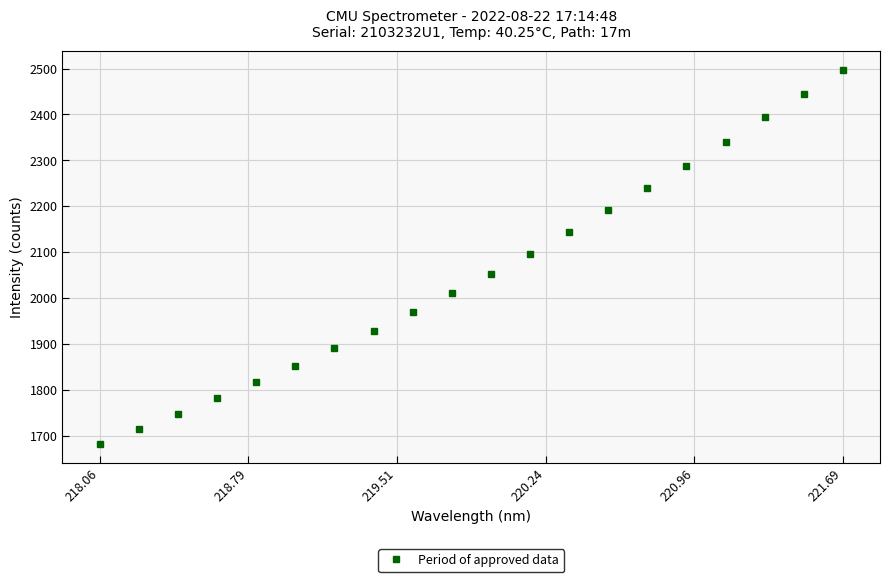

What is the value of the 14th point from the left?

2191.1